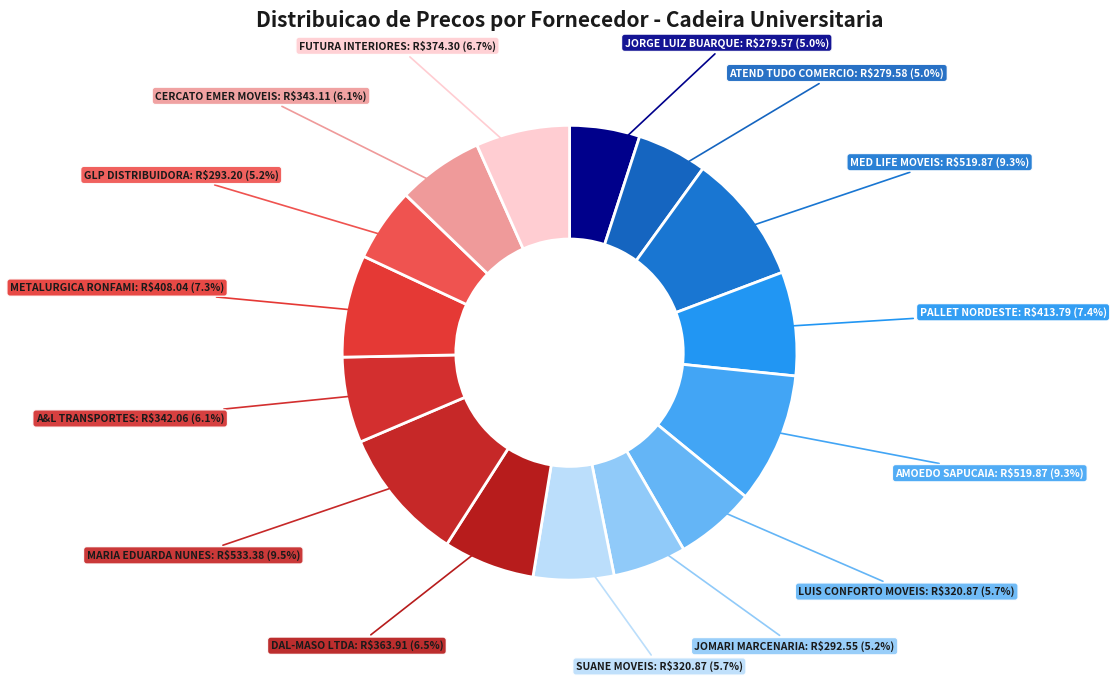

What percentage is NOT represented by JORGE LUIZ BUARQUE?

95.0%